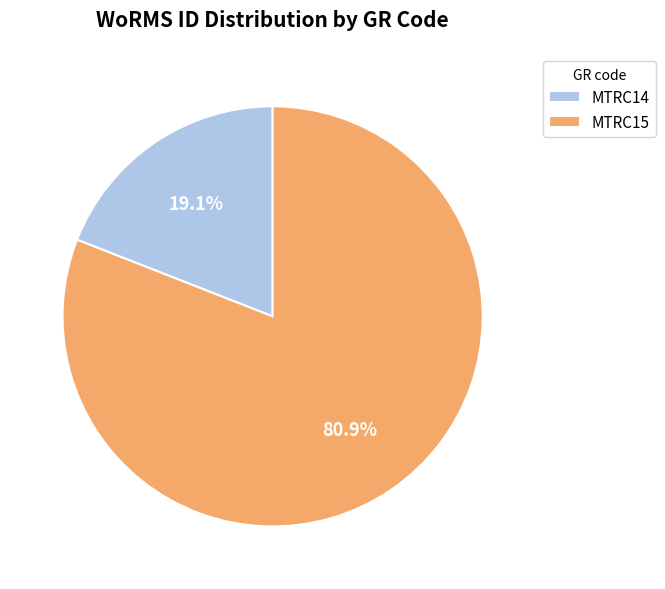

The MTRC14 slice represents 19% of the pie. True or false?

True